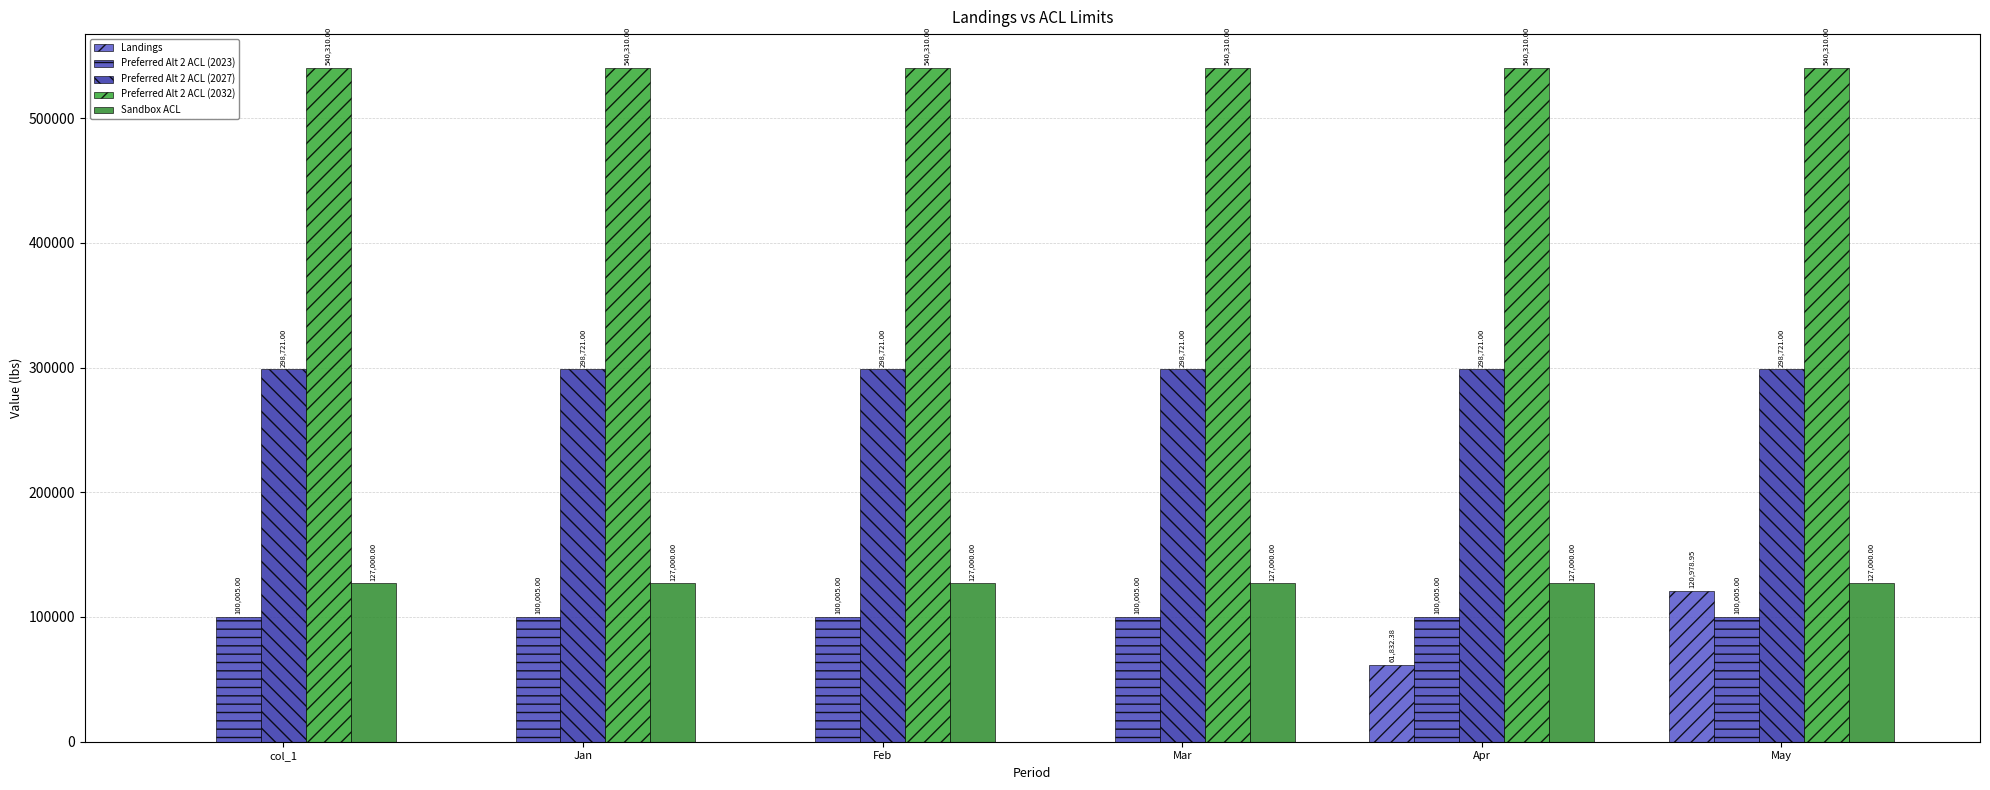

Reading right to left, what are all the values shown in this chart?

Landings: 120978.9	61832.4	0.0	0.0	0.0	0.0
Preferred Alt 2 ACL (2023): 100005.0	100005.0	100005.0	100005.0	100005.0	100005.0
Preferred Alt 2 ACL (2027): 298721.0	298721.0	298721.0	298721.0	298721.0	298721.0
Preferred Alt 2 ACL (2032): 540310.0	540310.0	540310.0	540310.0	540310.0	540310.0
Sandbox ACL: 127000.0	127000.0	127000.0	127000.0	127000.0	127000.0